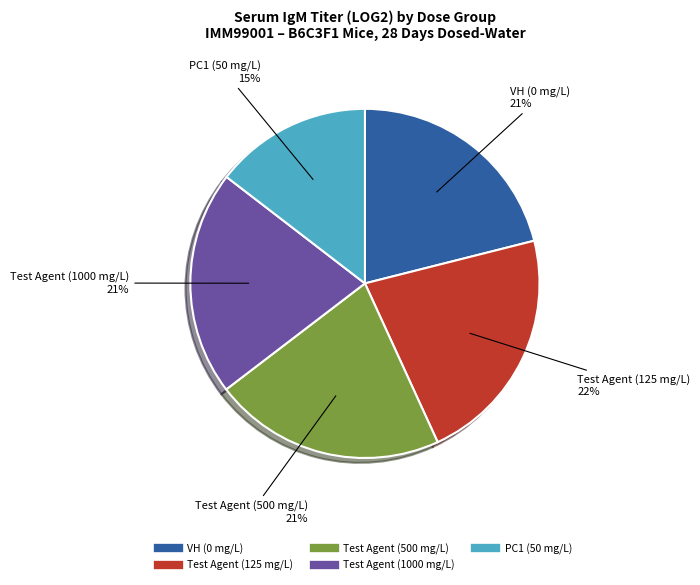

To the nearest percent, what is the average slice percentage?

20%